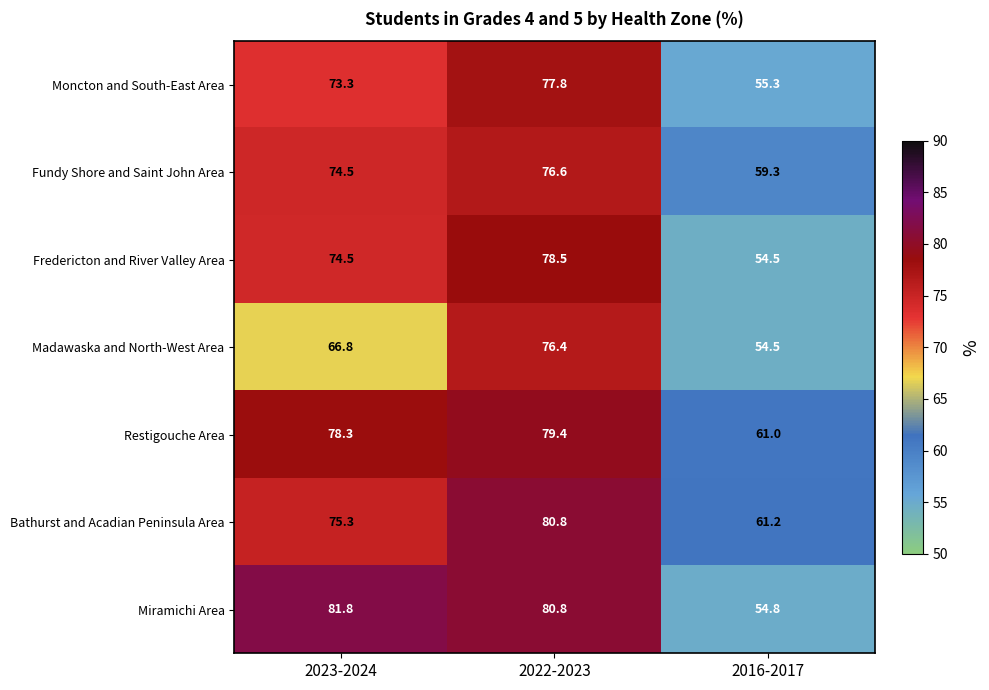

What is the average value of the Fundy Shore and Saint John Area series?

70.1